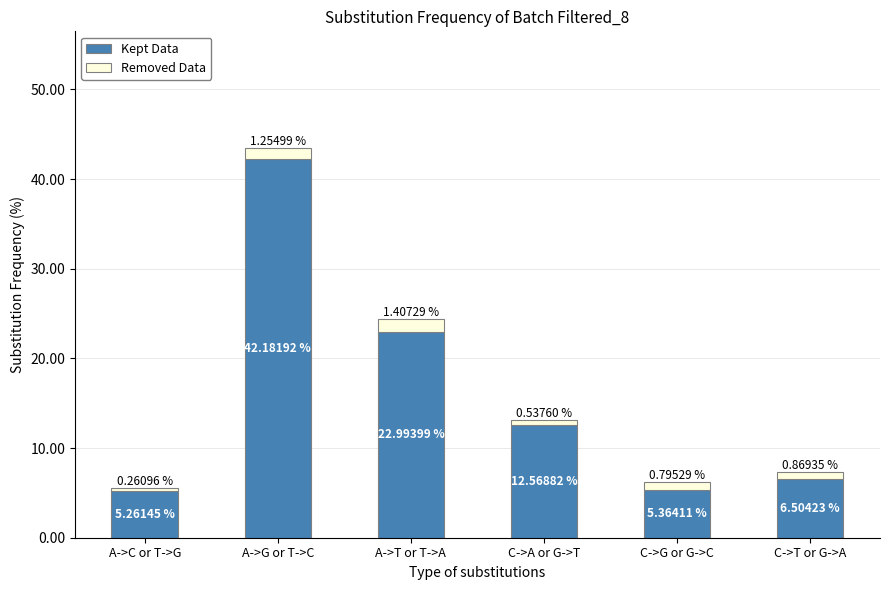

What is the total value across all series at A->T or T->A?

24.4